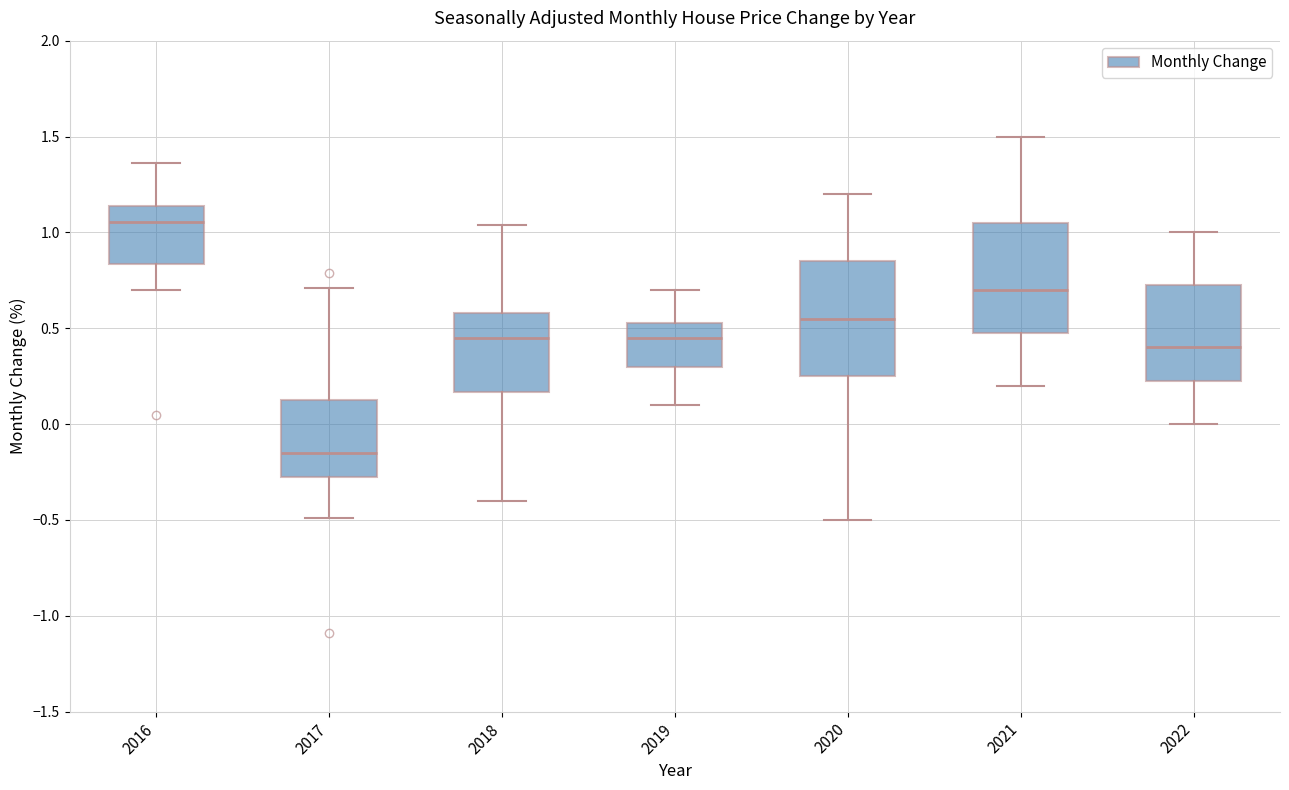

Where is the upper edge of the box at x = 2021 on the y-axis? The values are not printed on the chart, so give them approximately, as read against the axis.

1.05